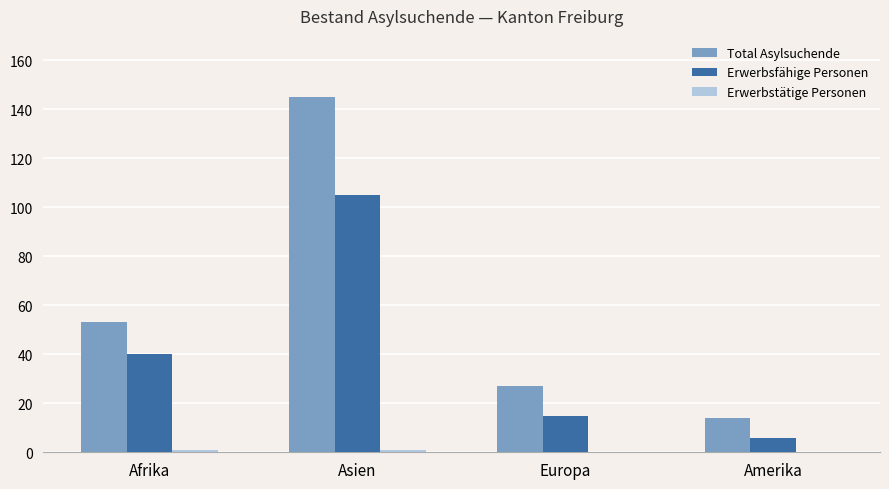

True or false: Total Asylsuchende has a value of 18 at Europa.

False